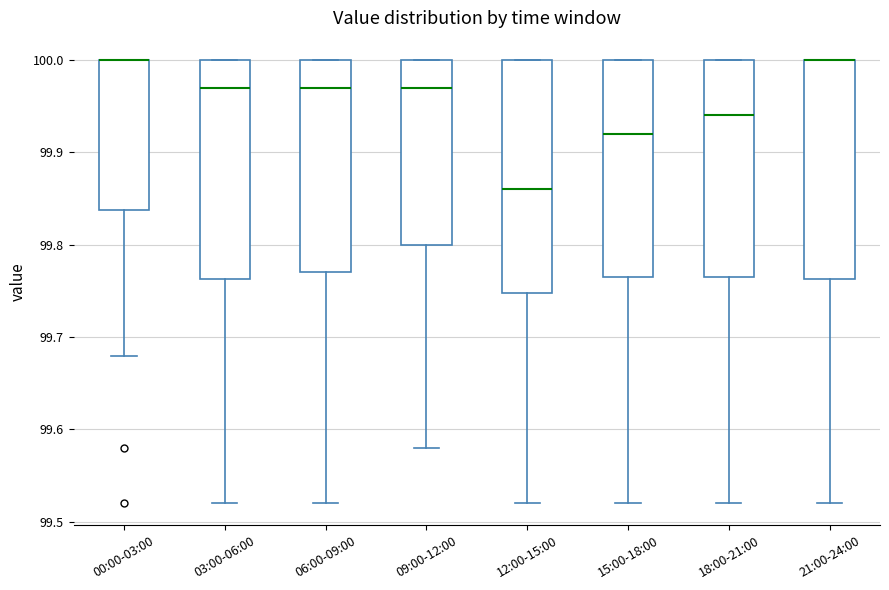

Reading left to right, read every box against the y-axis: the position of its median line, the range the box covers, and the ends of its whiskers. The values are not printed on the chart, so give them approximately, as read against the axis.

00:00-03:00: median 100.00 (drawn on the box's upper edge), box 99.84 to 100.00, whiskers 99.68 to 100.00
03:00-06:00: median 99.97, box 99.76 to 100.00, whiskers 99.52 to 100.00
06:00-09:00: median 99.97, box 99.77 to 100.00, whiskers 99.52 to 100.00
09:00-12:00: median 99.97, box 99.80 to 100.00, whiskers 99.58 to 100.00
12:00-15:00: median 99.86, box 99.75 to 100.00, whiskers 99.52 to 100.00
15:00-18:00: median 99.92, box 99.77 to 100.00, whiskers 99.52 to 100.00
18:00-21:00: median 99.94, box 99.77 to 100.00, whiskers 99.52 to 100.00
21:00-24:00: median 100.00 (drawn on the box's upper edge), box 99.76 to 100.00, whiskers 99.52 to 100.00